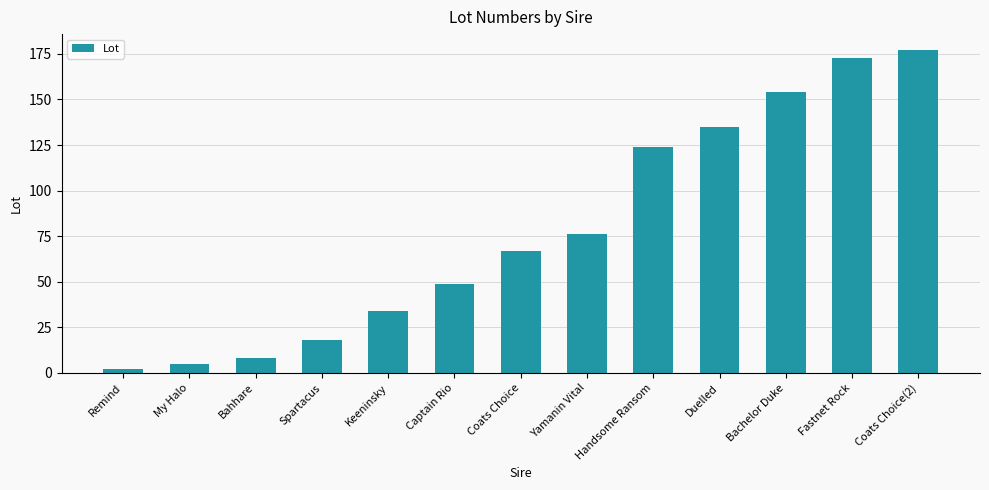

What is the ratio of the value at Spartacus to the value at Keeninsky?

0.5